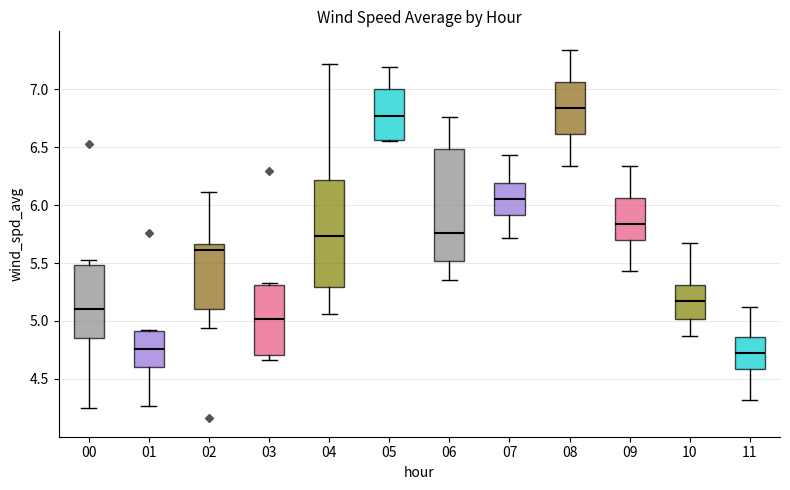

Reading left to right, transcribe this box plot: for each box, give where its median line is, the range the box spans, and where its two whiskers end, as read against the y-axis. The values are not printed on the chart, so give them approximately, as read against the axis.

00: median 5.10, box 4.85 to 5.50, whiskers 4.25 to 5.55
01: median 4.75, box 4.60 to 4.90, whiskers 4.25 to 4.90
02: median 5.60, box 5.10 to 5.65, whiskers 4.95 to 6.10
03: median 5.00, box 4.70 to 5.30, whiskers 4.65 to 5.35
04: median 5.75, box 5.30 to 6.20, whiskers 5.05 to 7.20
05: median 6.75, box 6.55 to 7.00, whiskers 6.55 to 7.20
06: median 5.75, box 5.50 to 6.50, whiskers 5.35 to 6.75
07: median 6.05, box 5.90 to 6.20, whiskers 5.70 to 6.45
08: median 6.85, box 6.60 to 7.05, whiskers 6.35 to 7.35
09: median 5.85, box 5.70 to 6.05, whiskers 5.45 to 6.35
10: median 5.20, box 5.00 to 5.30, whiskers 4.85 to 5.65
11: median 4.75, box 4.60 to 4.85, whiskers 4.30 to 5.10